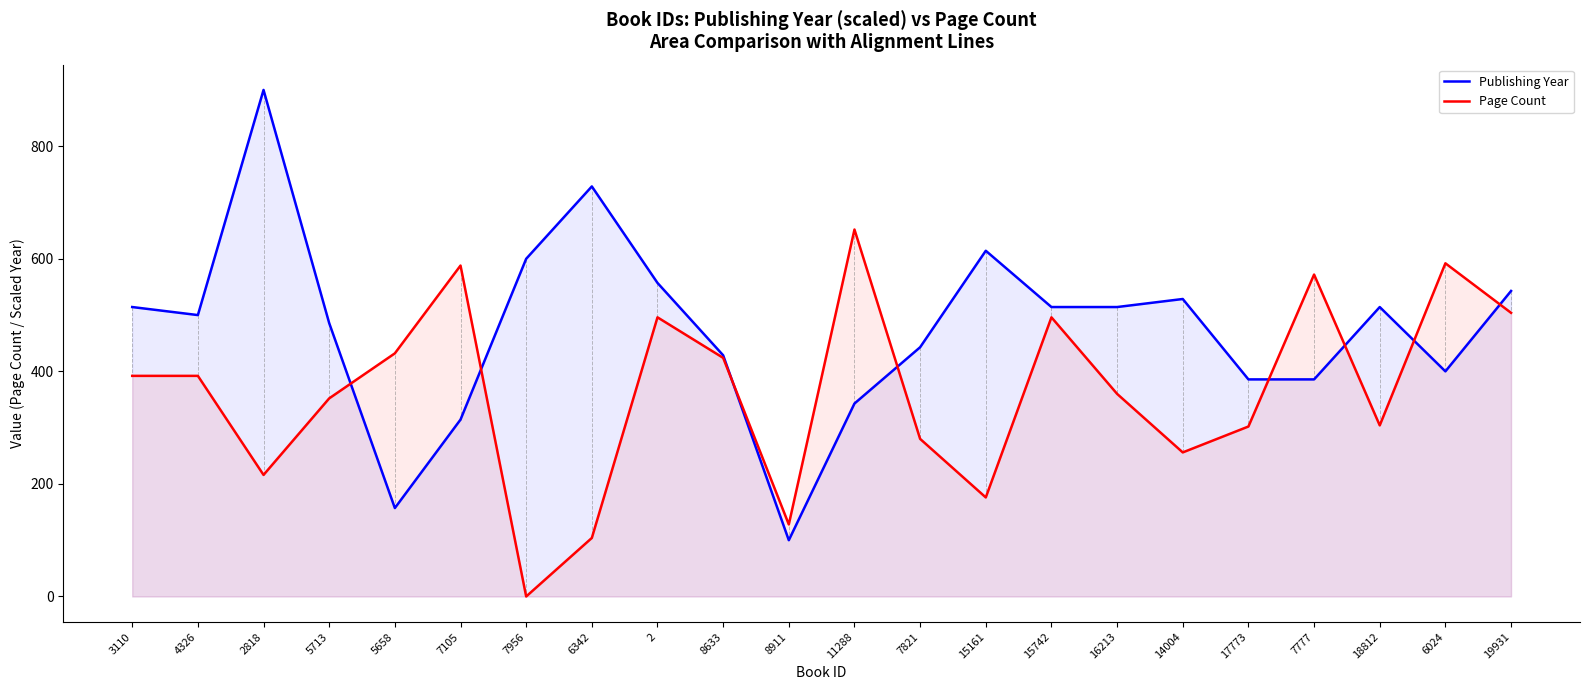

What is the difference between the highest and lowest values at 18812?

210.3